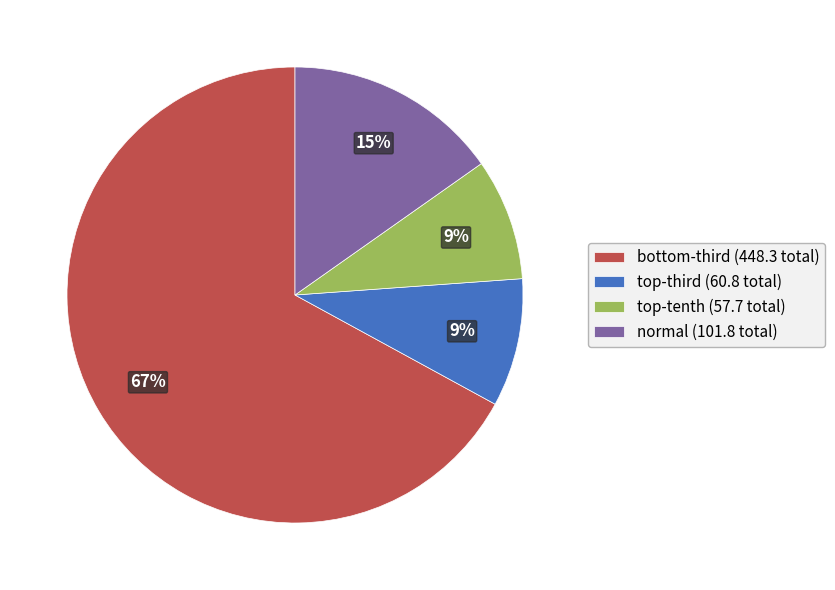

Is there a majority slice in this chart?

Yes